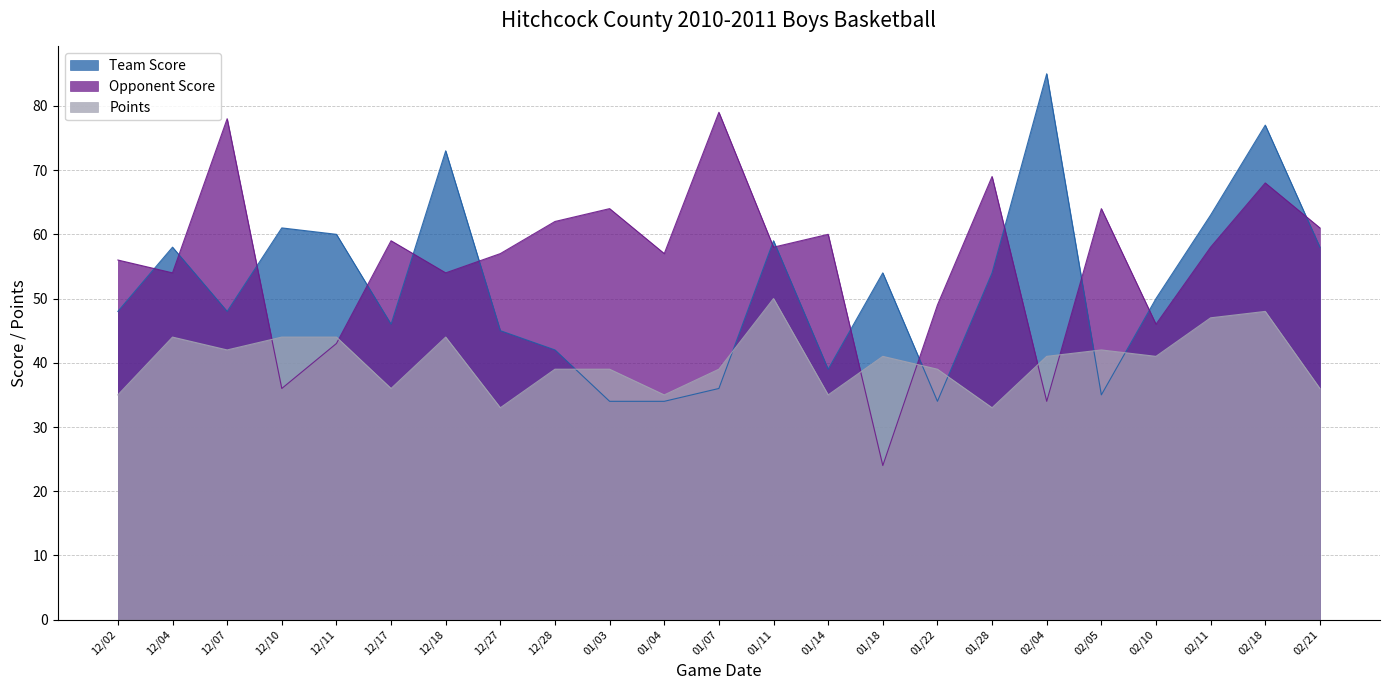

True or false: Team Score has a value of 48 at 12/07.

True